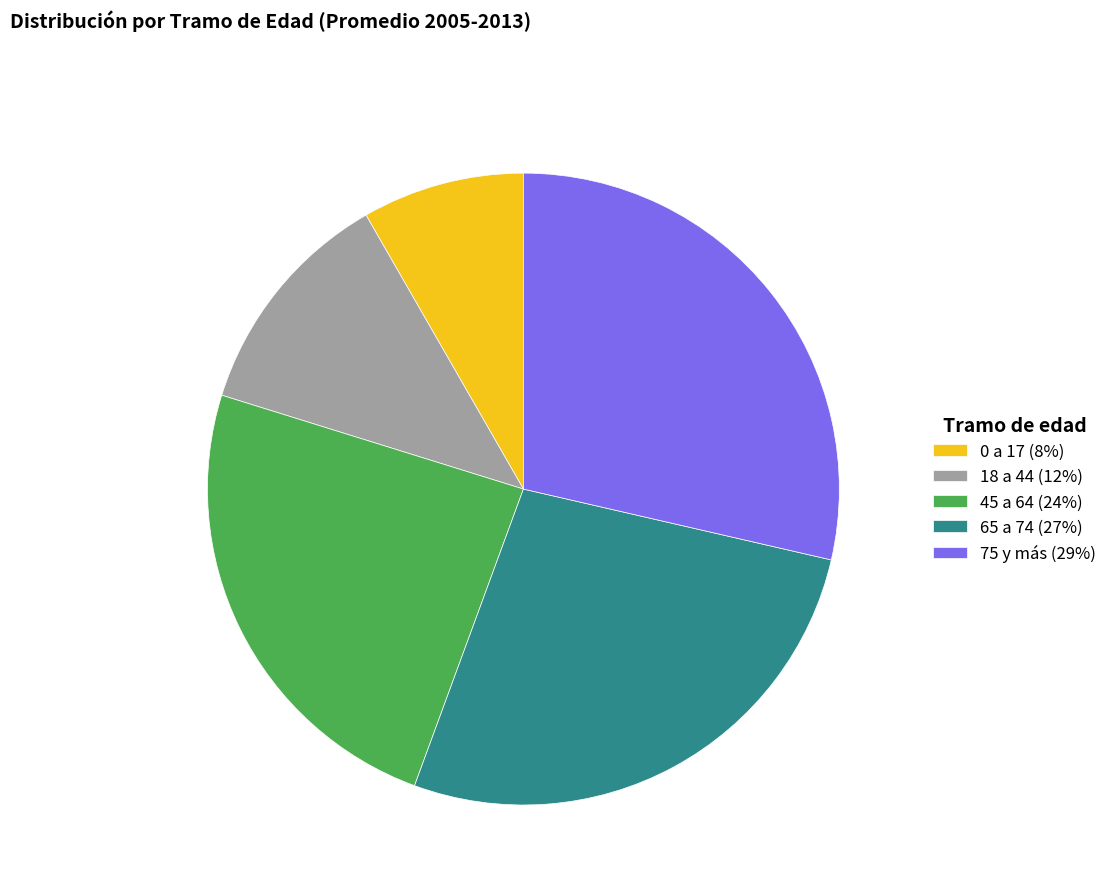

How many segments does this pie chart have?

5